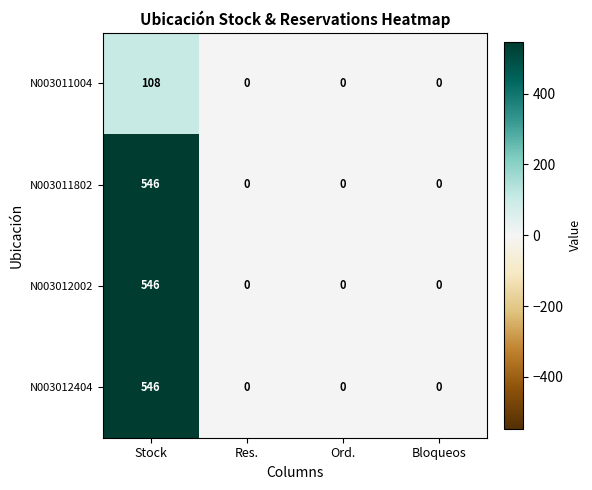

At which category is the sum across all series the highest?

Stock